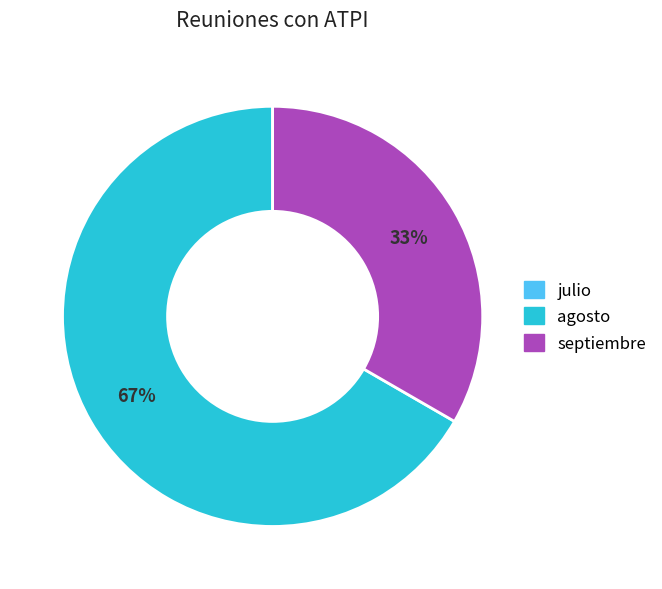

Does agosto account for over 50% of the chart?

Yes